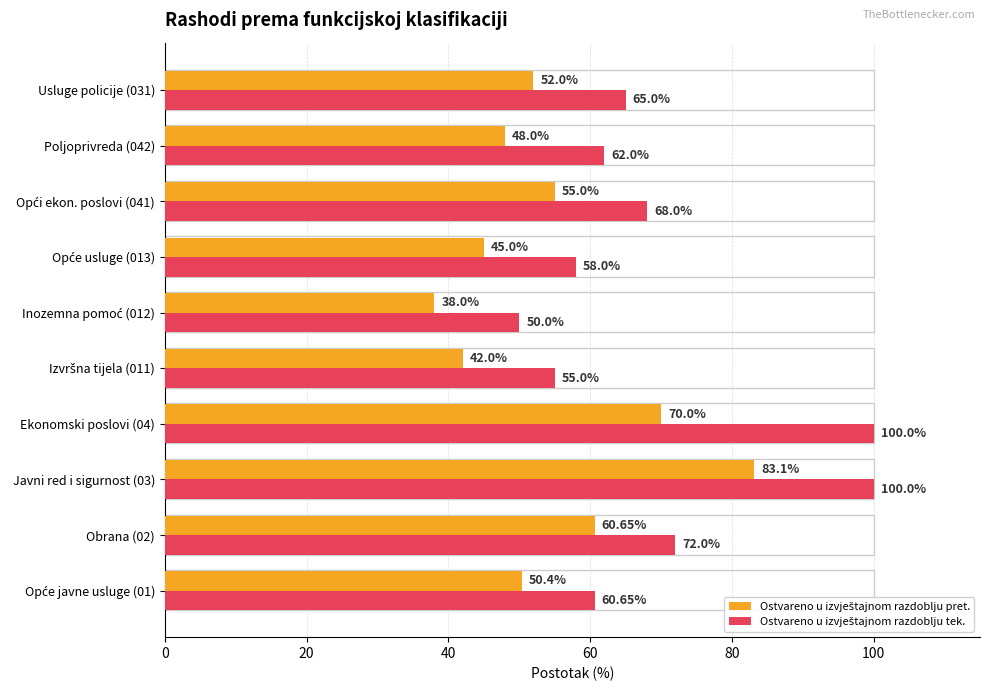

What is the spread (max minus min) of values at Ekonomski poslovi (04)?

30.0